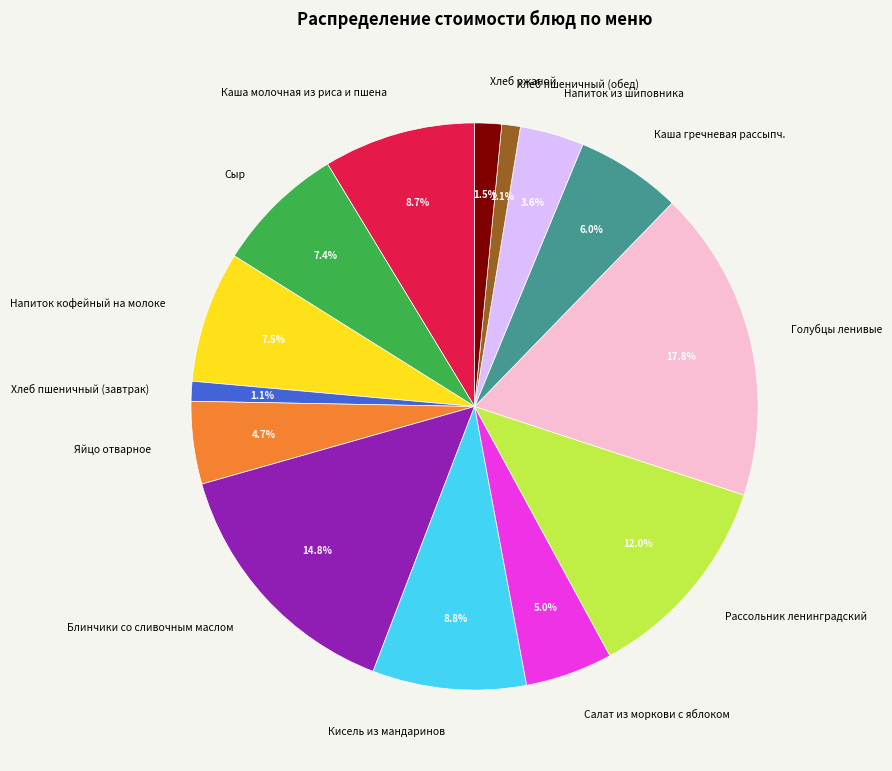

To the nearest percent, what is the difference between the Кисель из мандаринов and Хлеб пшеничный (обед) slice percentages?

8%